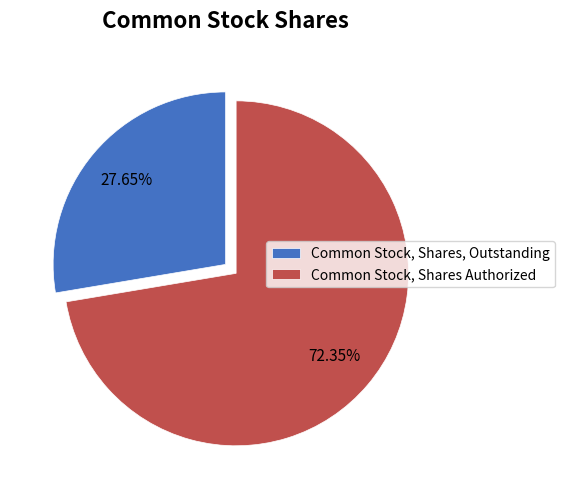

Between Common Stock, Shares, Outstanding and Common Stock, Shares Authorized, which is larger?

Common Stock, Shares Authorized